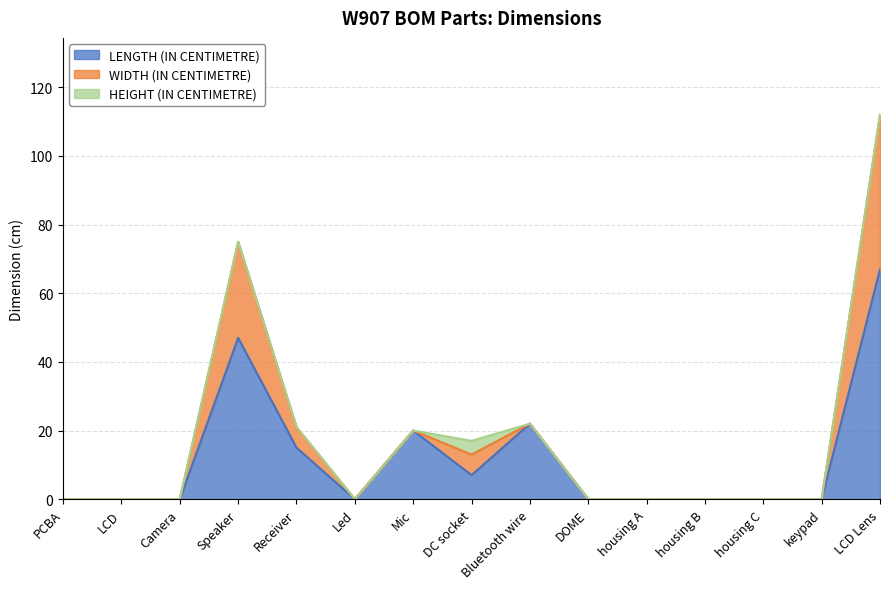

Between PCBA and LCD, which series saw the biggest shift?

LENGTH (IN CENTIMETRE)